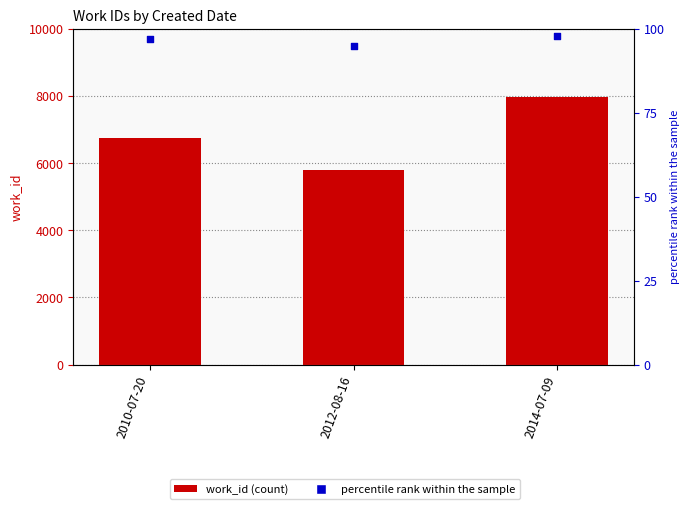

Is the value of percentile rank within the sample at 2010-07-20 greater than the value of work_id at 2014-07-09?

No